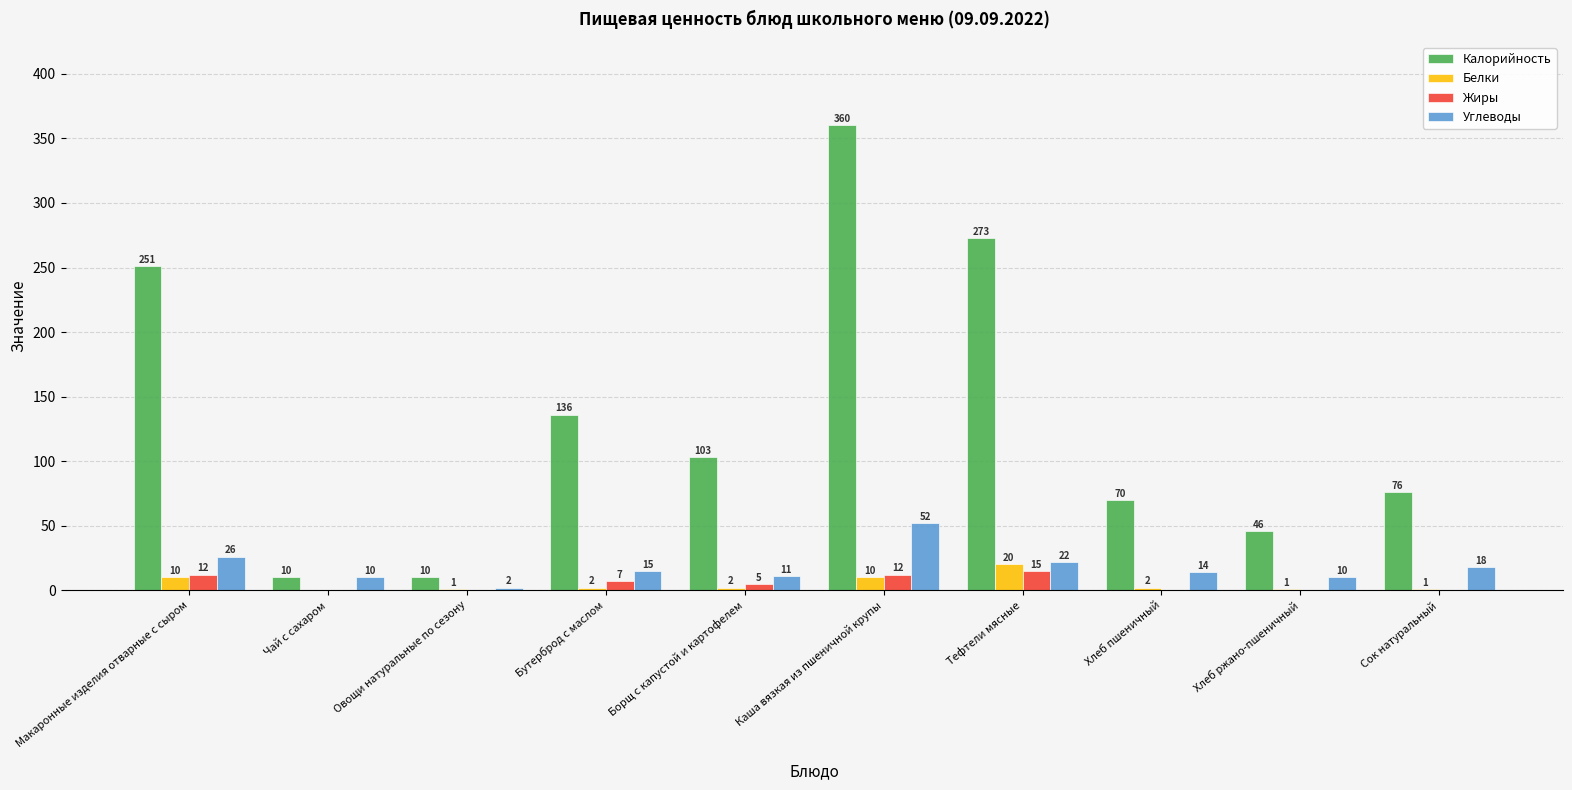

What is the sum of the Жиры values at Бутерброд с маслом and Каша вязкая из пшеничной крупы?

19